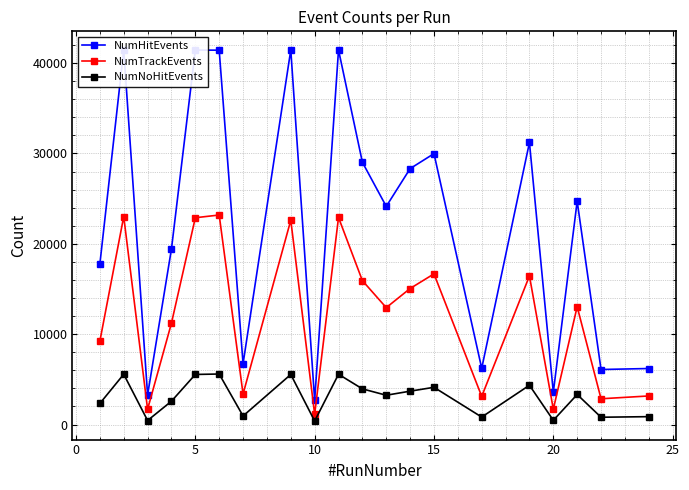

What is the maximum value for NumTrackEvents?

23190